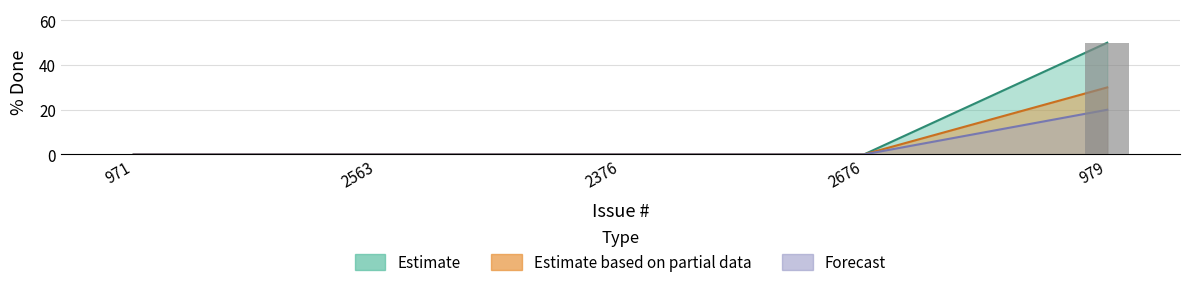

Reading left to right, transcribe all the data shown in this chart.

Estimate: 971=0	2563=0	2376=0	2676=0	979=50
Estimate based on partial data: 971=0	2563=0	2376=0	2676=0	979=30
Forecast: 971=0	2563=0	2376=0	2676=0	979=20